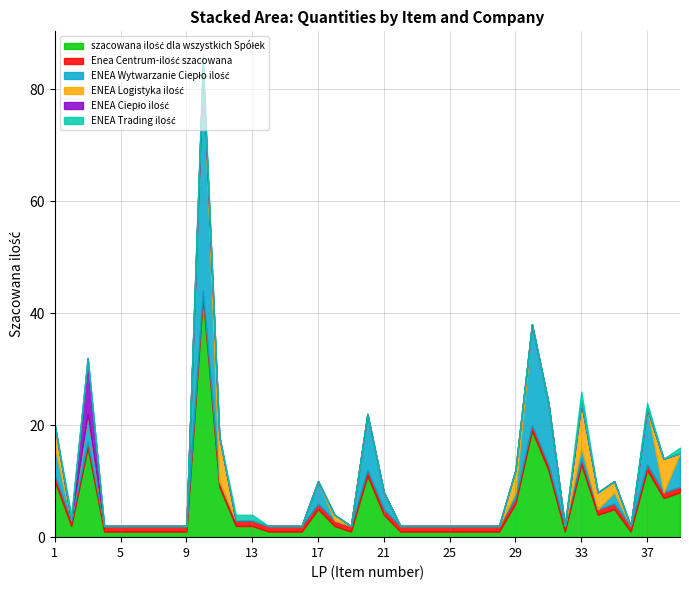

Between 11 and 24, which series saw the biggest shift?

szacowana ilość dla wszystkich Spółek